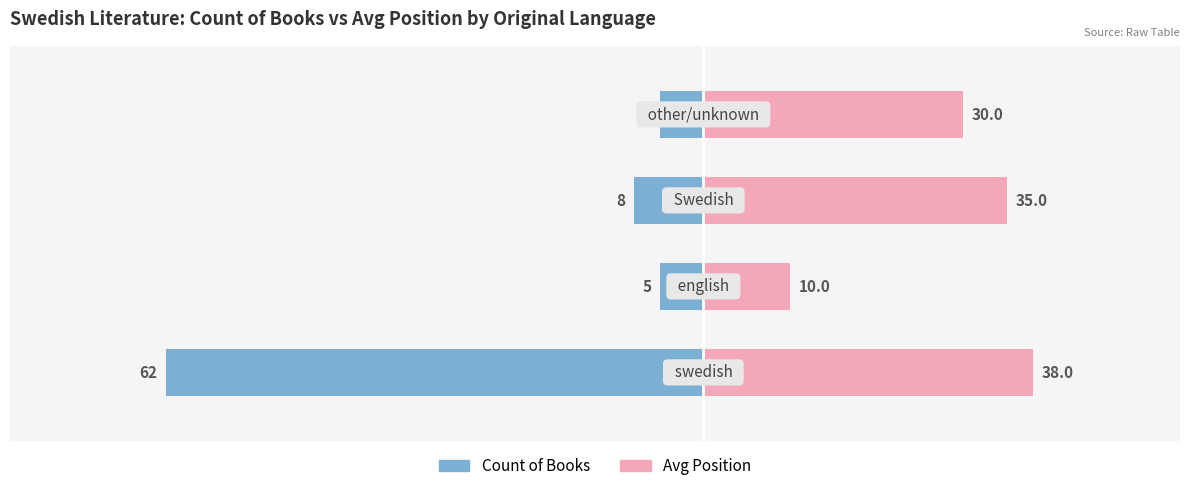

The Count of Books series shows -2 at 1. True or false?

False